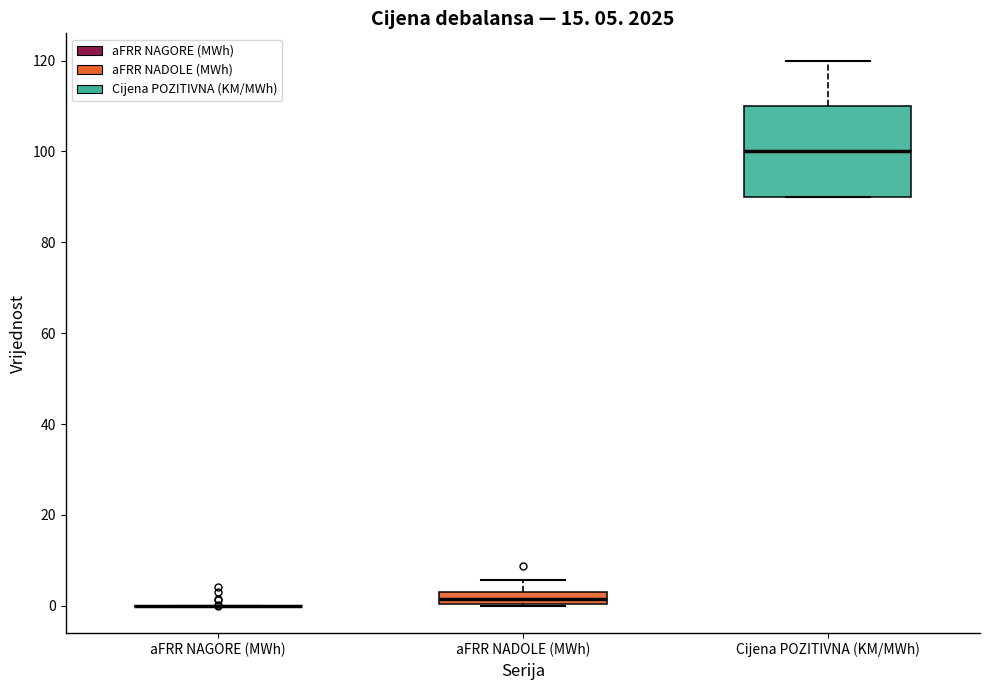

Comparing the boxes themselves (not the whiskers), which one is the tallest?

Cijena POZITIVNA (KM/MWh)